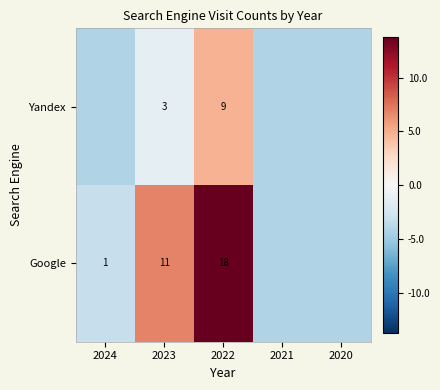

How many distinct data groups are displayed?

2